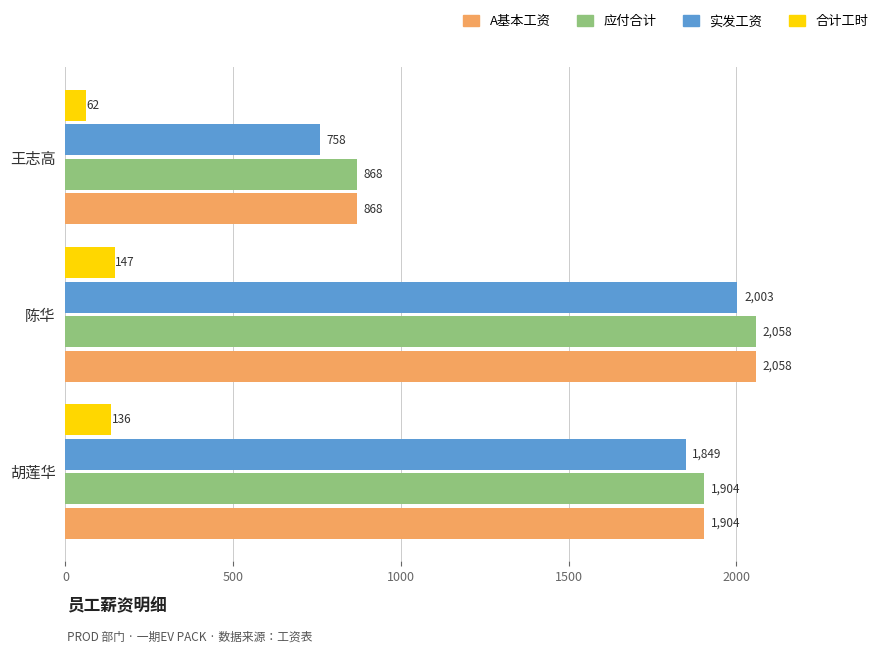

How many values in the 合计工时 series are below 136?

1